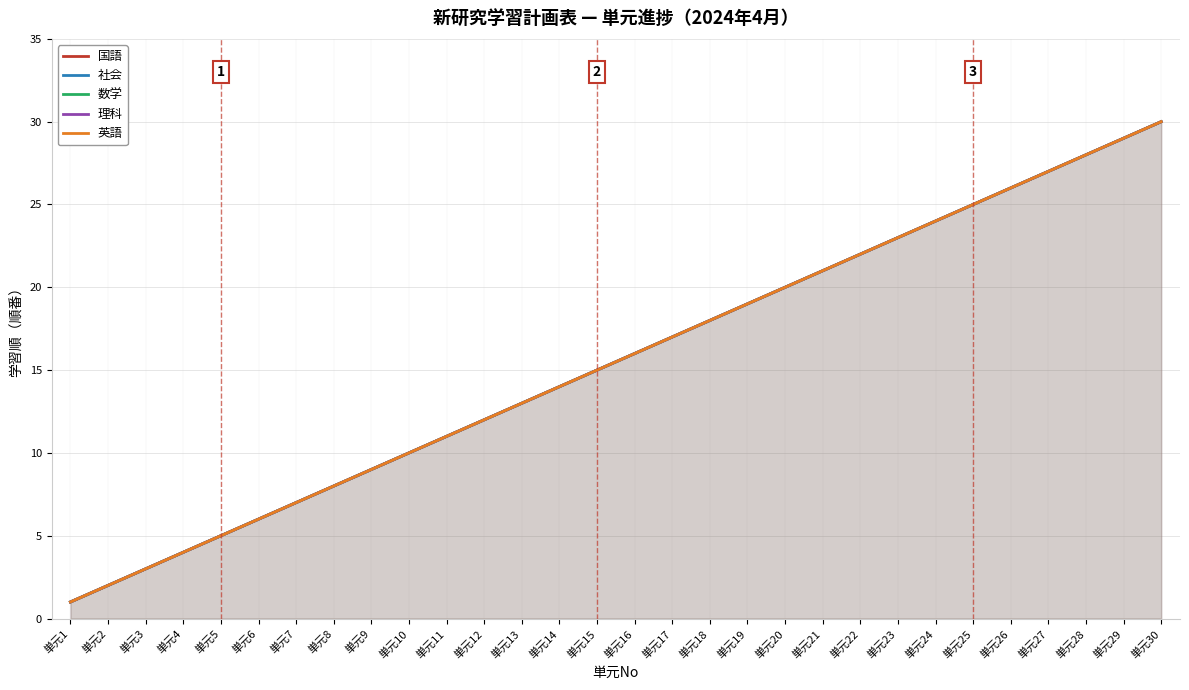

Reading left to right, what are all the values shown in this chart?

国語: 1	2	3	4	5	6	7	8	9	10	11	12	13	14	15	16	17	18	19	20	21	22	23	24	25	26	27	28	29	30
社会: 1	2	3	4	5	6	7	8	9	10	11	12	13	14	15	16	17	18	19	20	21	22	23	24	25	26	27	28	29	30
数学: 1	2	3	4	5	6	7	8	9	10	11	12	13	14	15	16	17	18	19	20	21	22	23	24	25	26	27	28	29	30
理科: 1	2	3	4	5	6	7	8	9	10	11	12	13	14	15	16	17	18	19	20	21	22	23	24	25	26	27	28	29	30
英語: 1	2	3	4	5	6	7	8	9	10	11	12	13	14	15	16	17	18	19	20	21	22	23	24	25	26	27	28	29	30